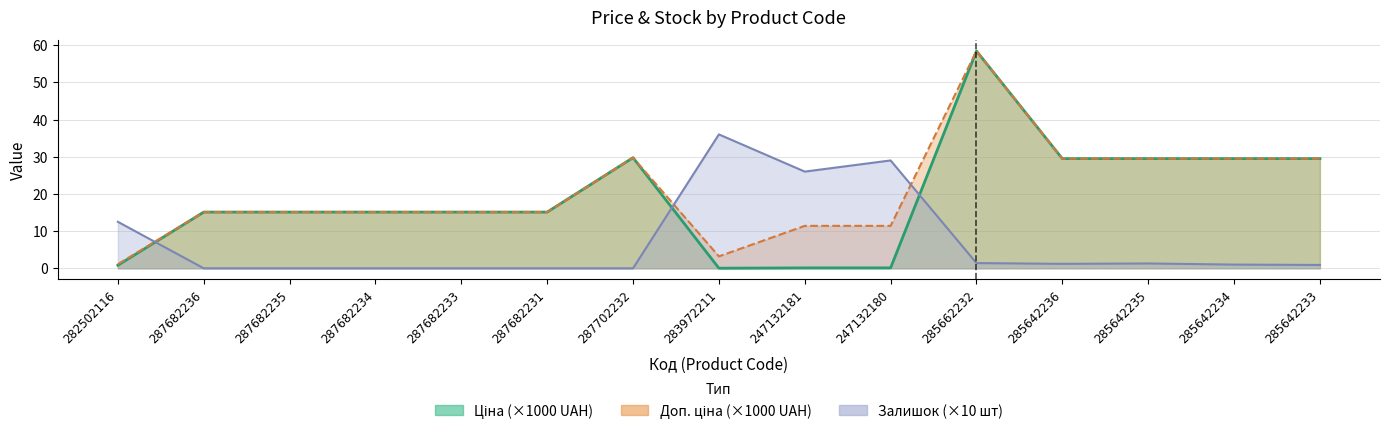

What position from the right is 247132181?

7